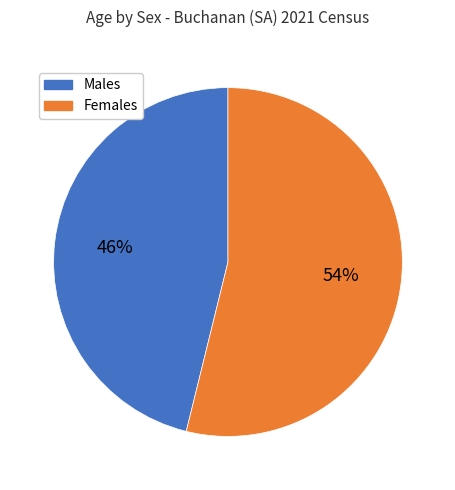

How many segments does this pie chart have?

2